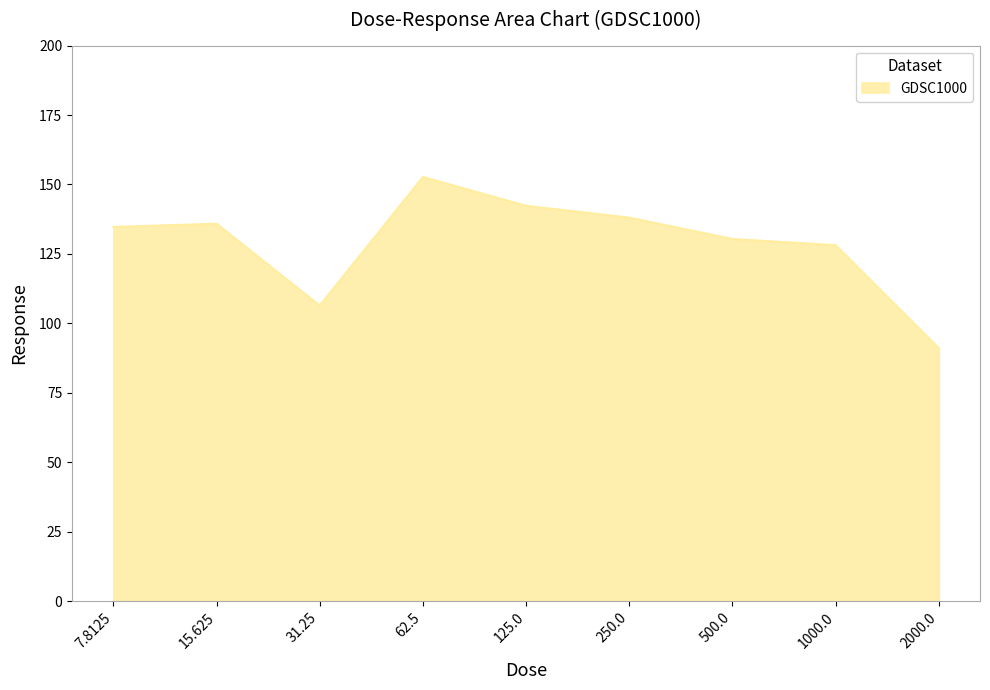

Where is the data nearest to the value 121?

1000.0